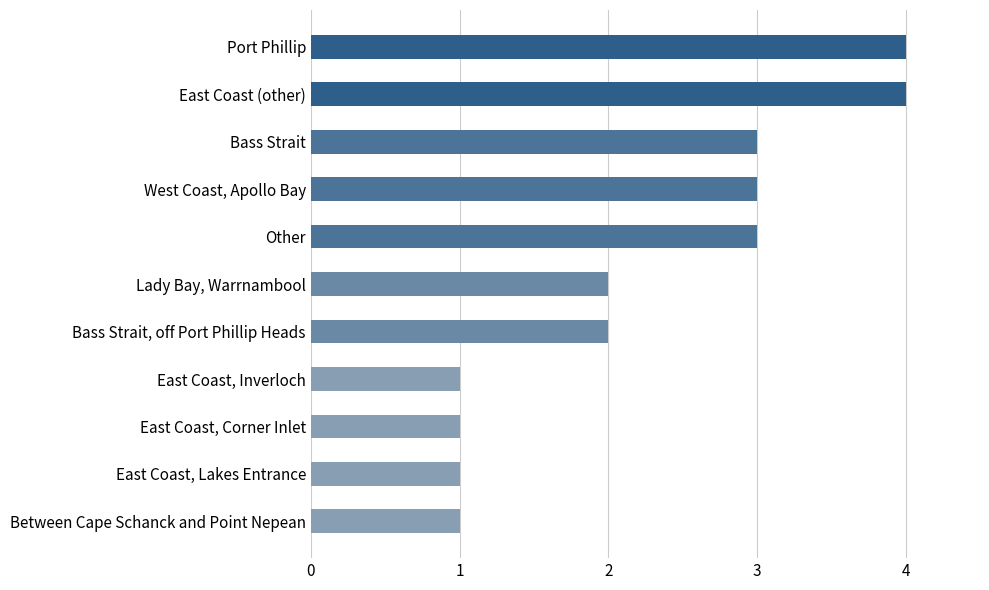

What is the maximum value shown in the chart?

4